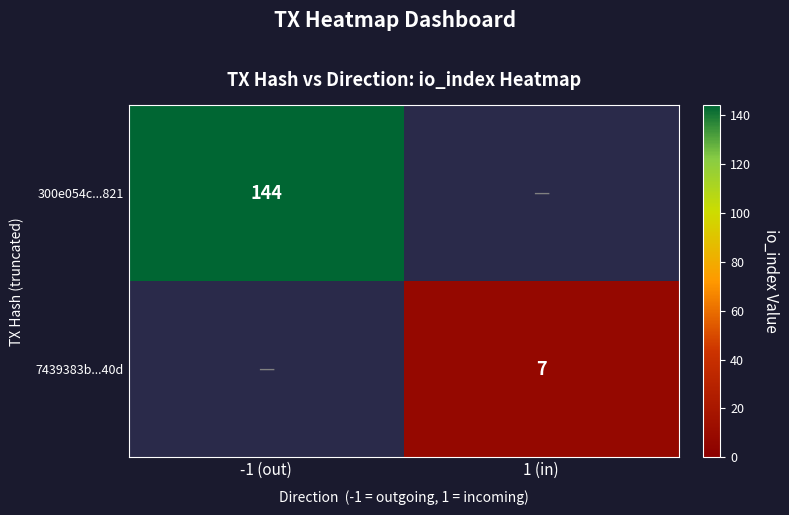

Is the value of 300e054c...821 at -1 (out) greater than the value of 7439383b...40d at 1 (in)?

Yes